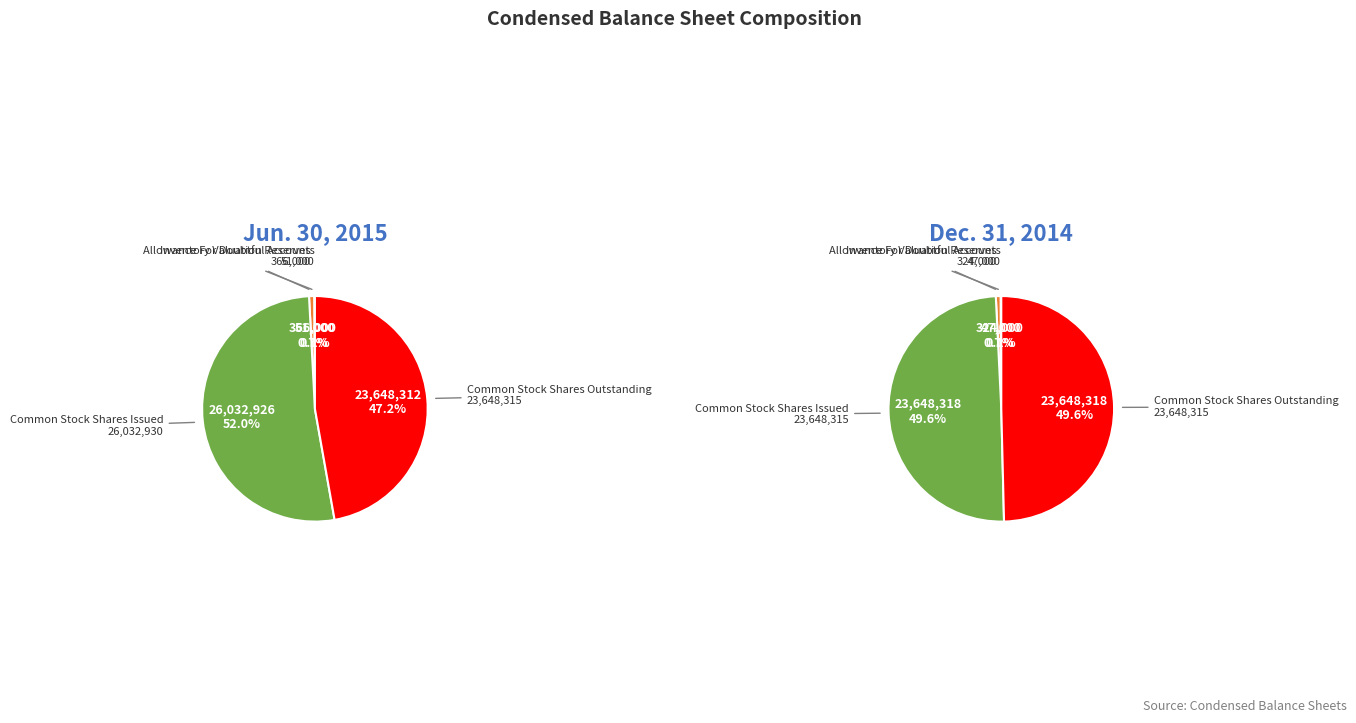

Count the number of slices in the pie.

4